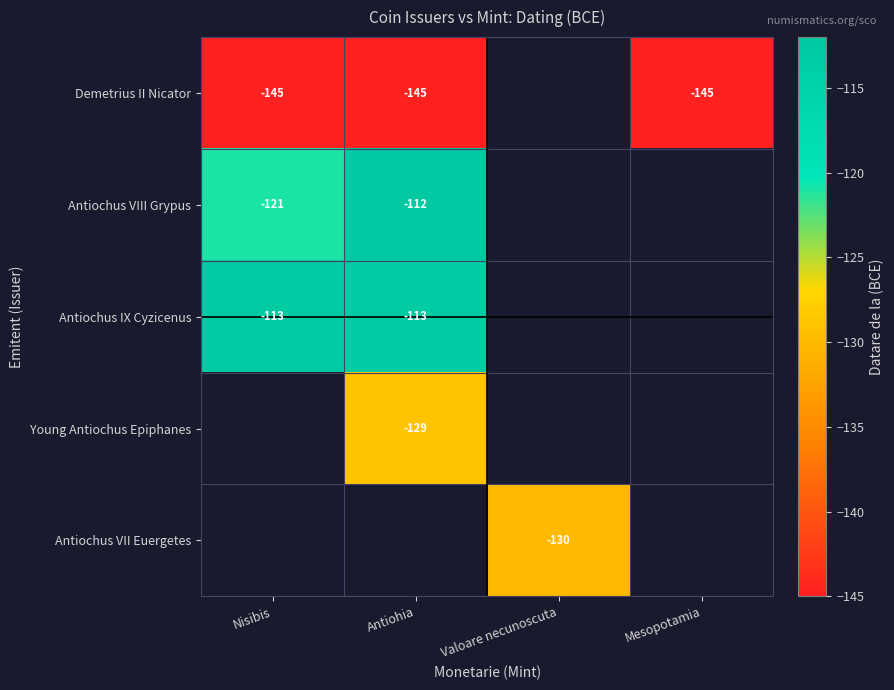

True or false: Antiochus IX Cyzicenus has a value of -113 at Antiohia.

True